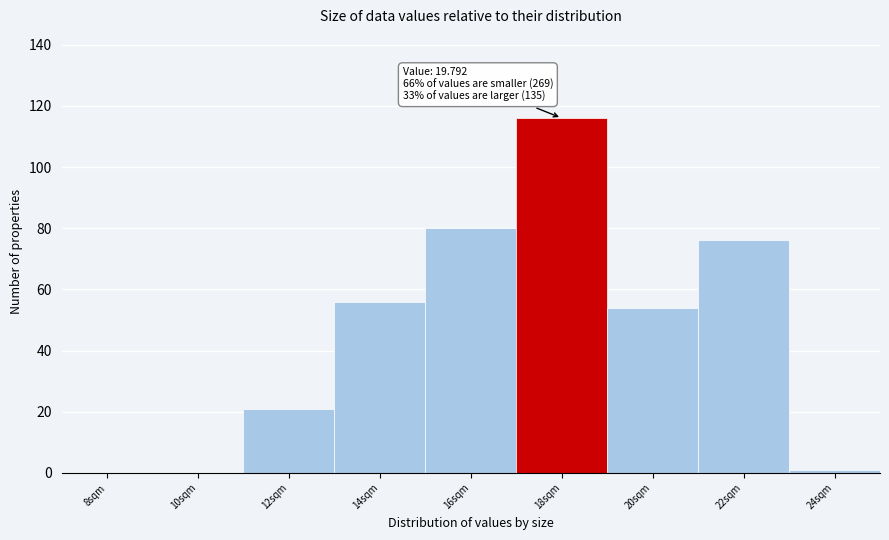

Reading left to right, transcribe all the data shown in this chart.

8sqm=0	10sqm=0	12sqm=21	14sqm=56	16sqm=80	18sqm=116	20sqm=54	22sqm=76	24sqm=1